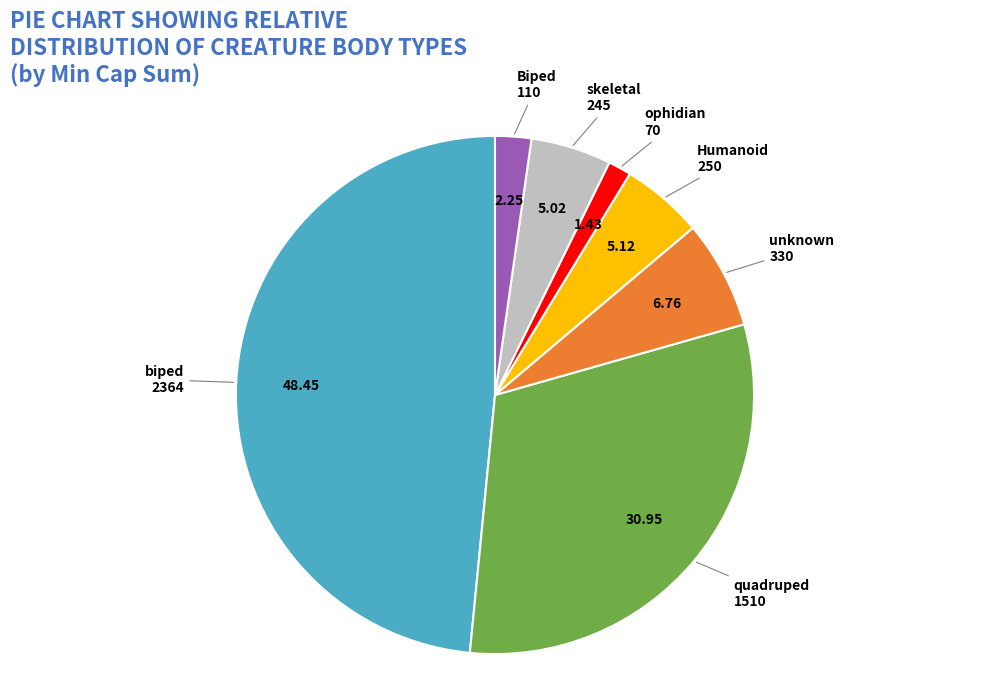

Approximately how many times larger is the value at unknown compared to ophidian?

4.7